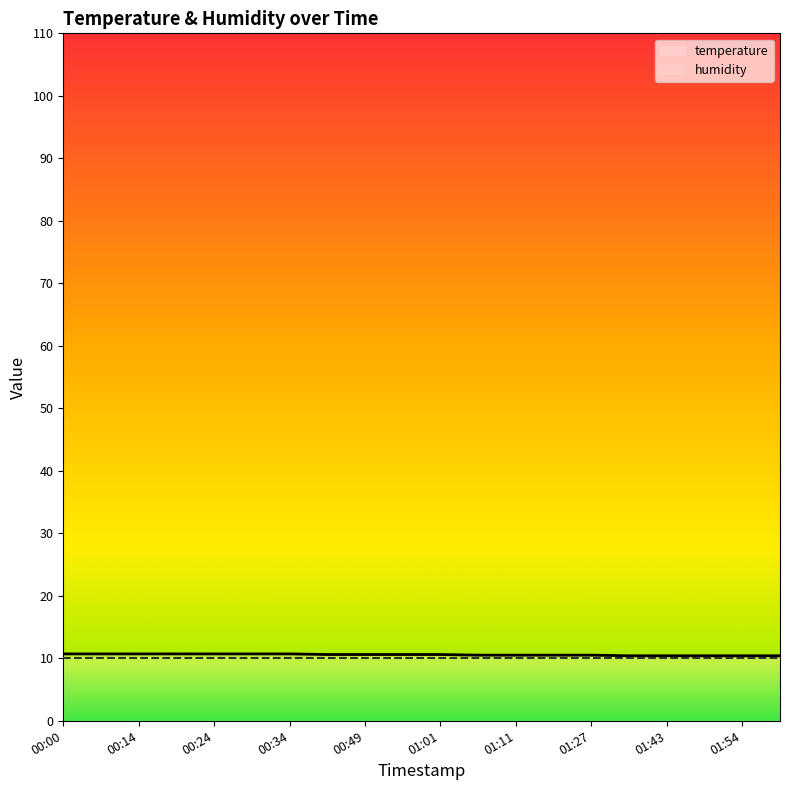

Where is the data nearest to the value 10?

01:35